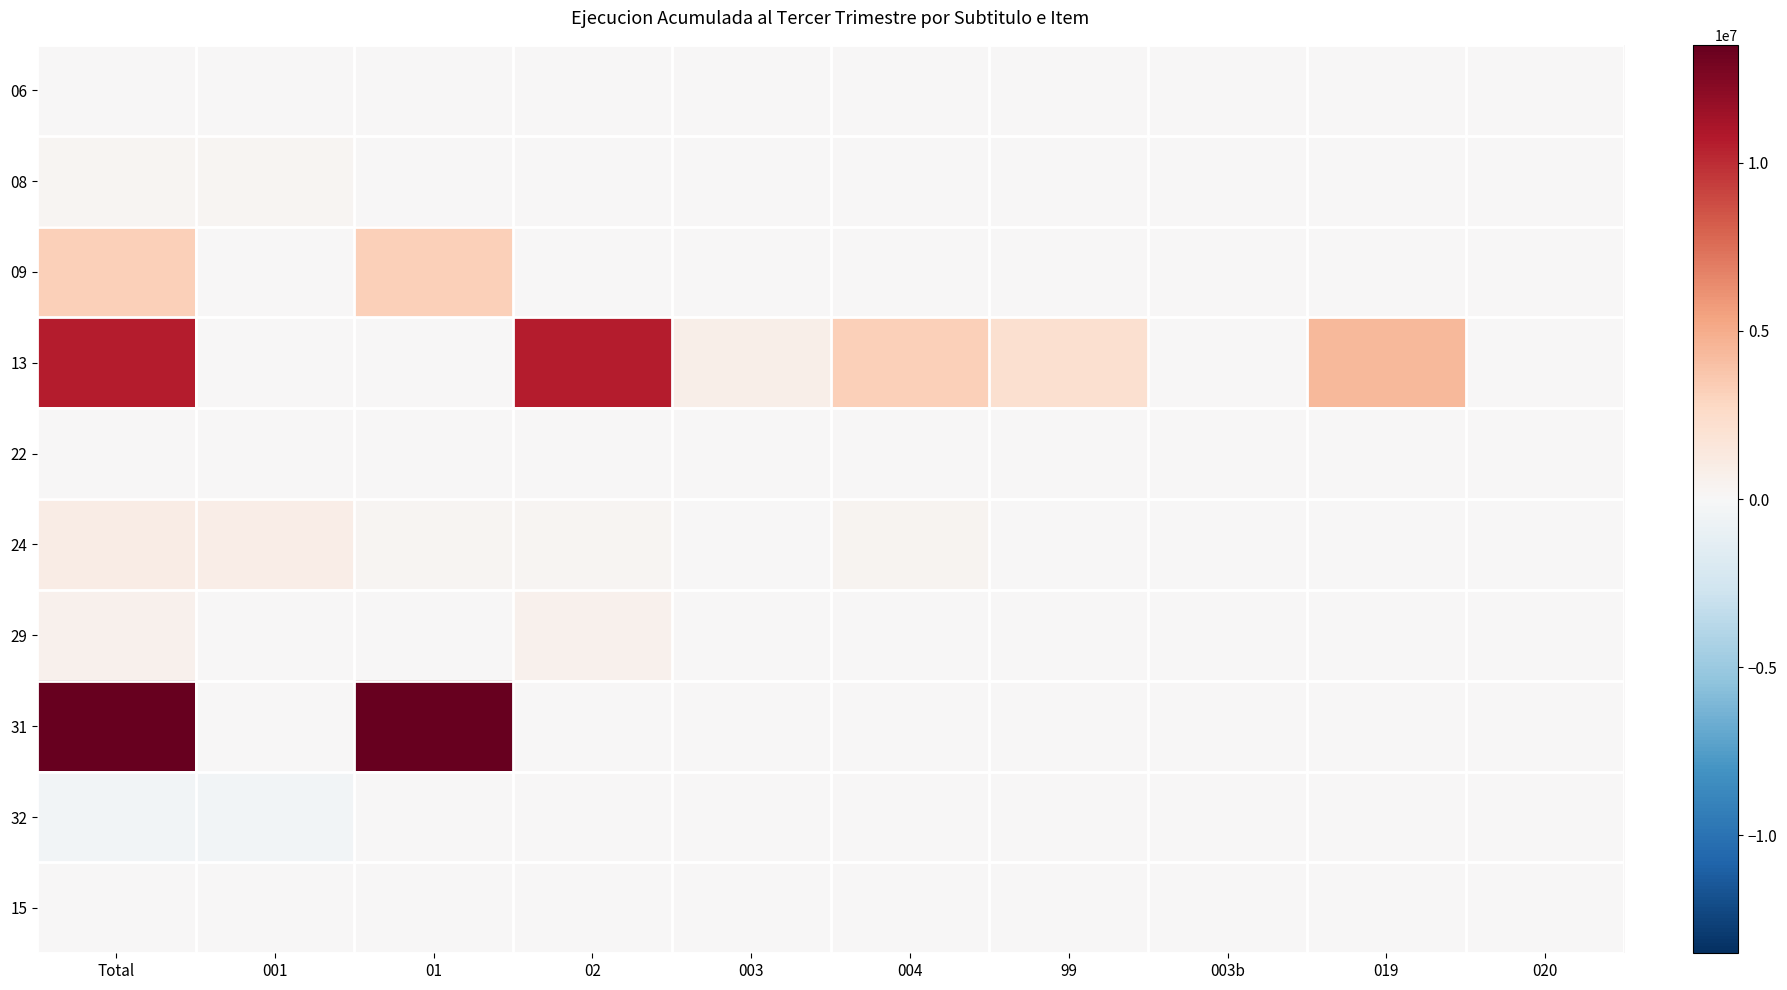

At how many categories does at least one series exceed 5105203?

3